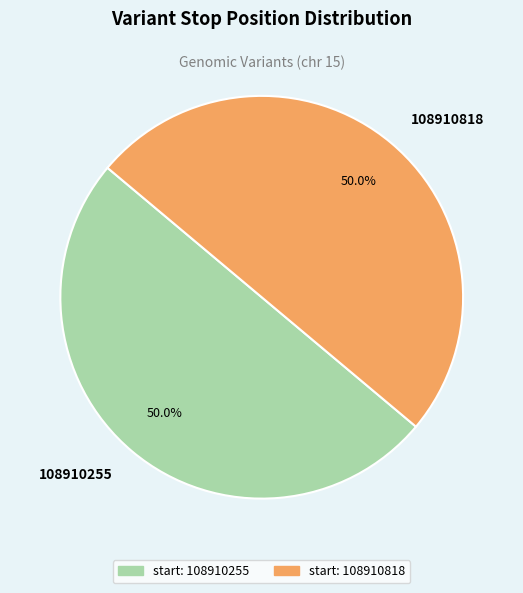

Combined, do 108910255 and 108910818 account for over 50%?

Yes